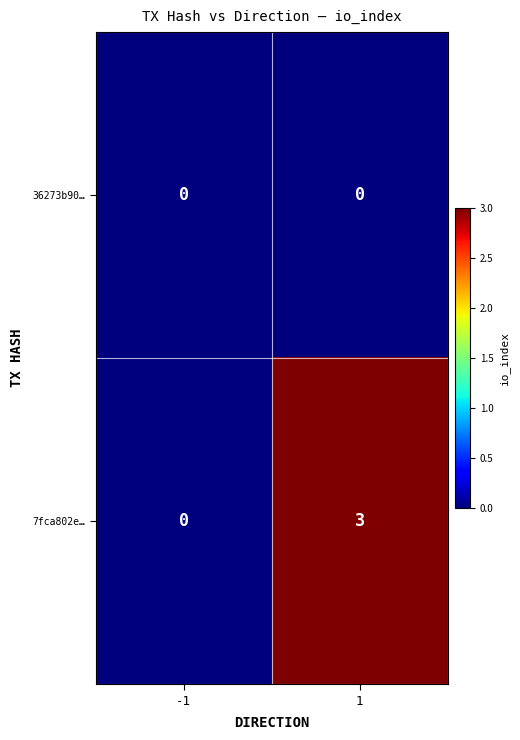

The 36273b90… series shows 0 at 1. True or false?

True